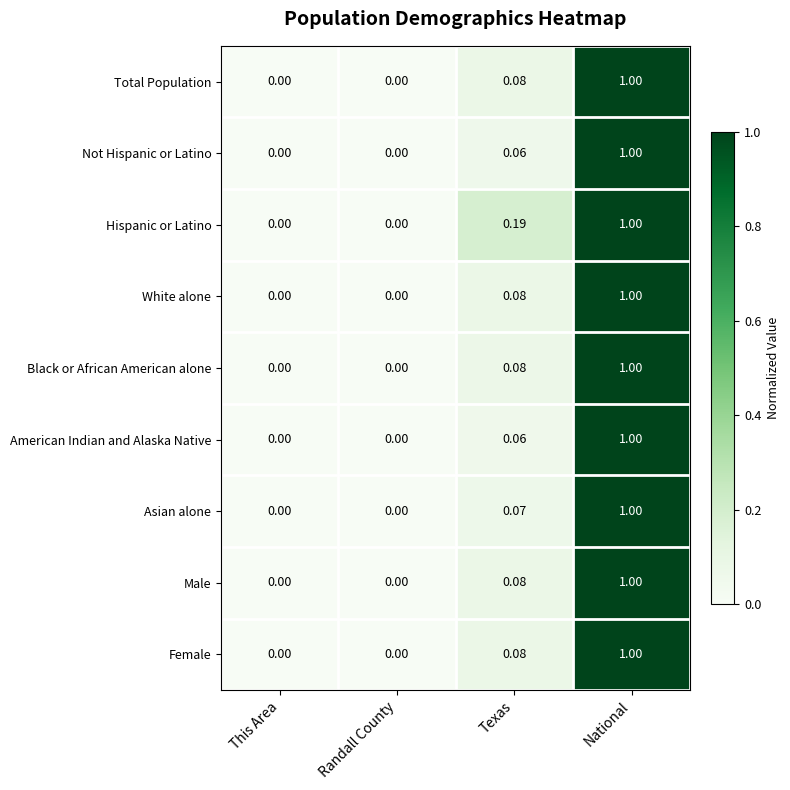

Which series changed the most between Randall County and Texas?

Hispanic or Latino